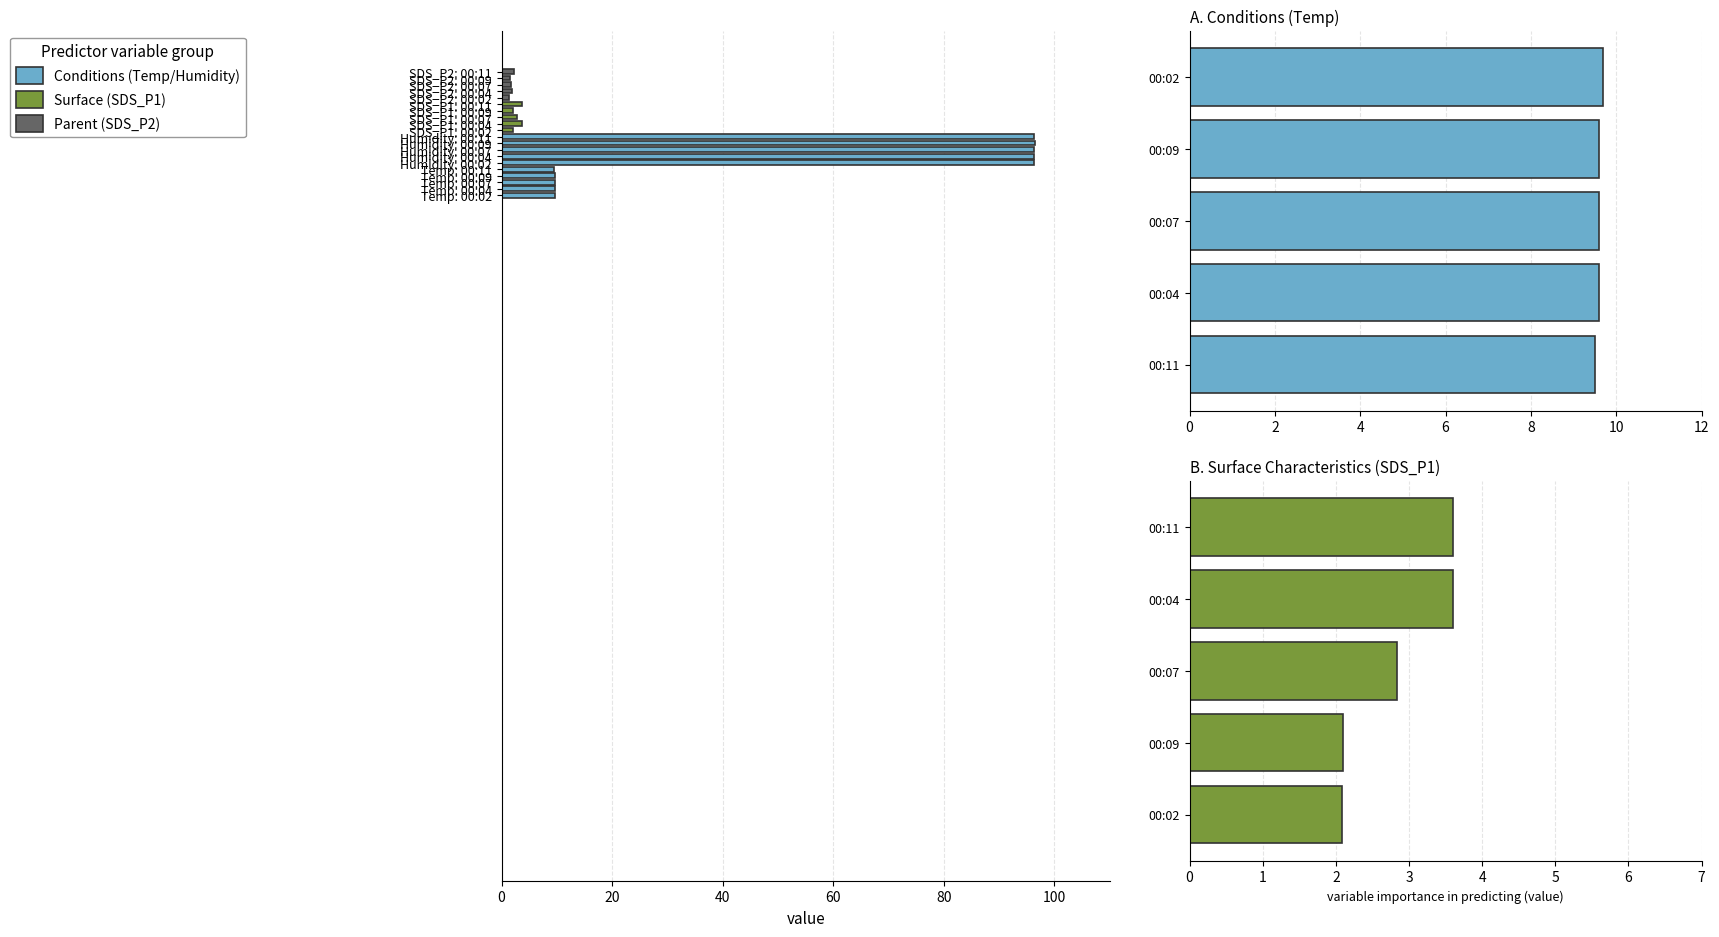

What is the value of the Temp bar at the 5th from the left?

9.7